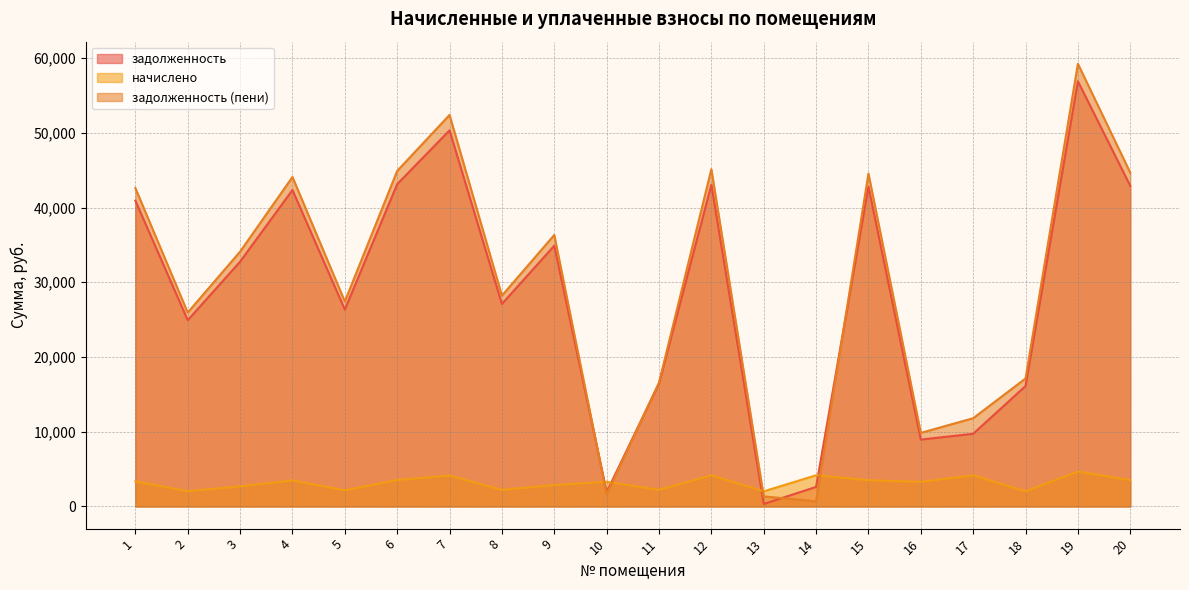

Between 2 and 6, which series saw the biggest shift?

задолженность (пени)